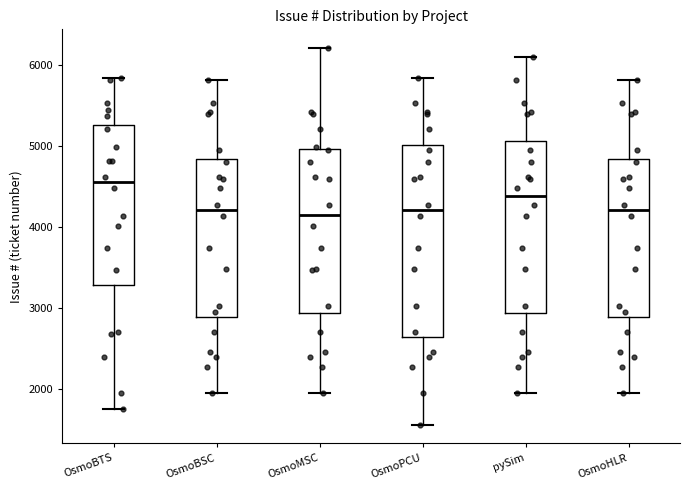

Reading left to right, read every box against the y-axis: the position of its median line, the range the box covers, and the ends of its whiskers. The values are not printed on the chart, so give them approximately, as read against the axis.

OsmoBTS: median 4500, box 3300 to 5300, whiskers 1700 to 5800
OsmoBSC: median 4200, box 2900 to 4800, whiskers 1900 to 5800
OsmoMSC: median 4100, box 2900 to 5000, whiskers 1900 to 6200
OsmoPCU: median 4200, box 2600 to 5000, whiskers 1600 to 5800
pySim: median 4400, box 2900 to 5100, whiskers 1900 to 6100
OsmoHLR: median 4200, box 2900 to 4800, whiskers 1900 to 5800